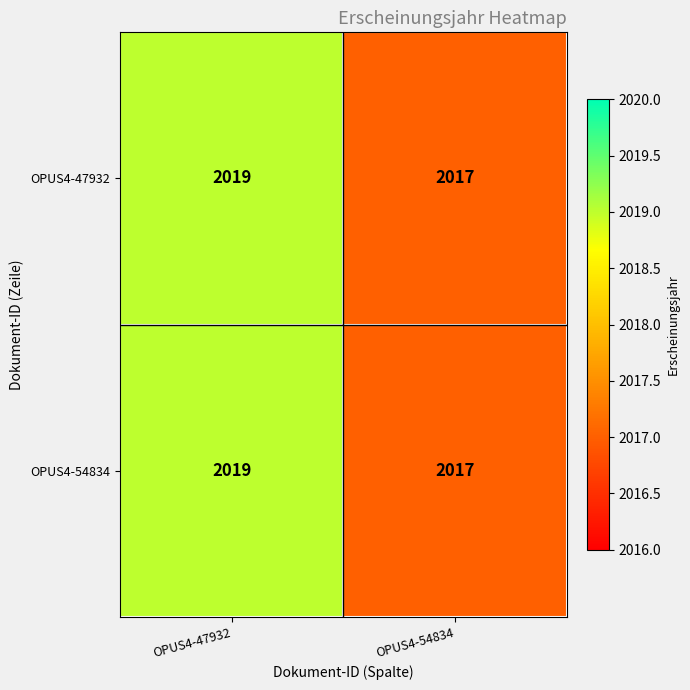

True or false: OPUS4-54834 has a value of 2017 at OPUS4-54834.

True